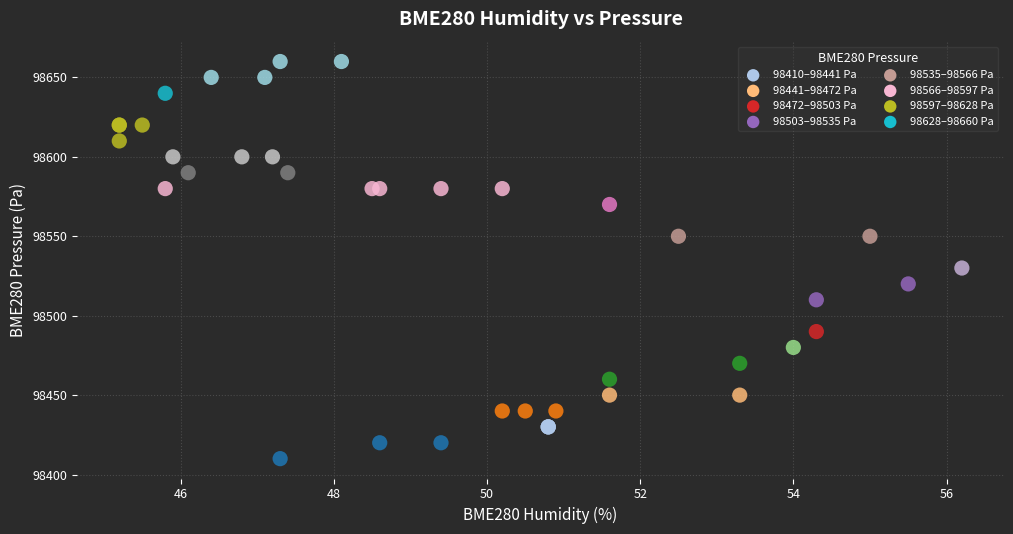

What Y value in the scatter plot is closest to 98535?

98530